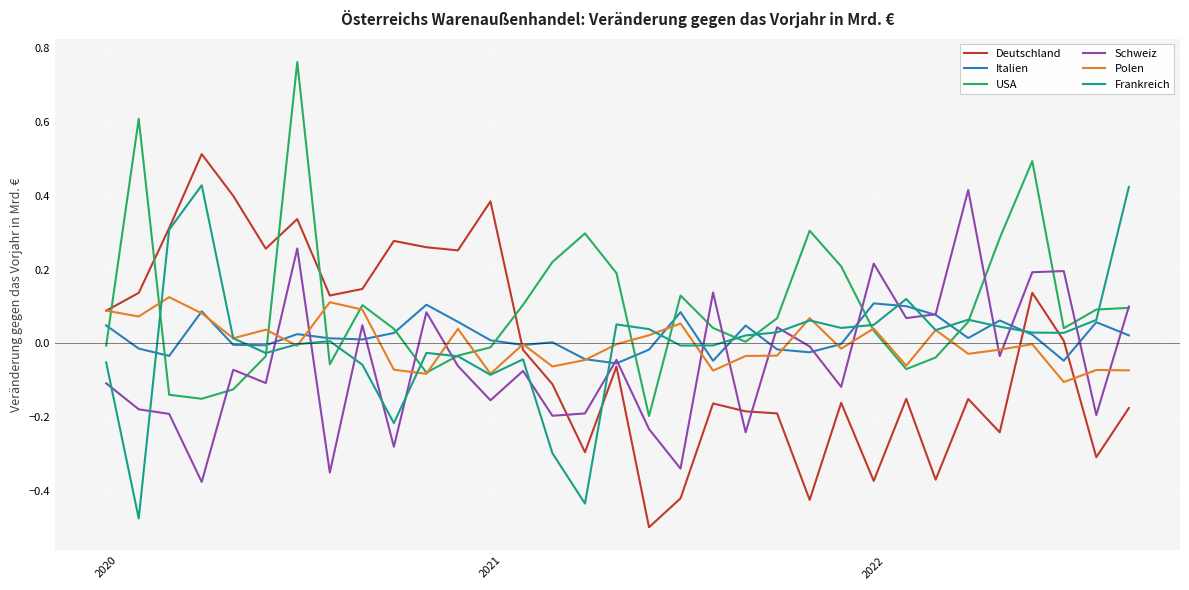

Which series has the largest total across all categories?

USA